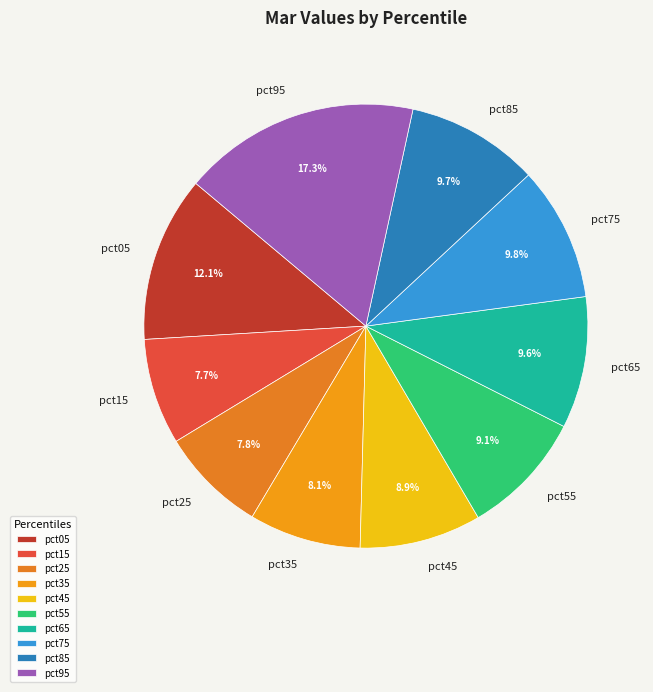

To the nearest percent, what portion does pct35 represent?

8%